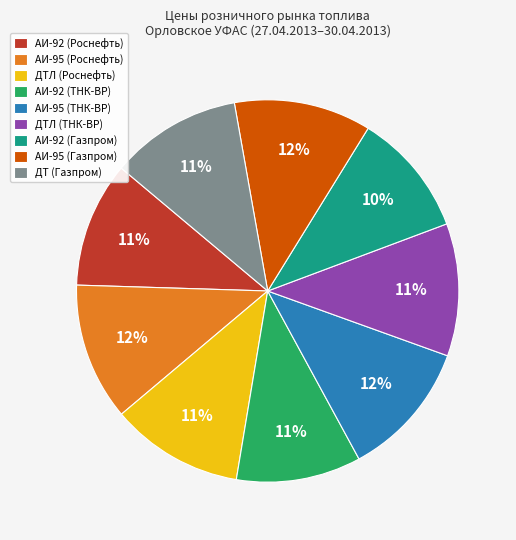

True or false: АИ-95 (Роснефть) accounts for 20% of the total.

False